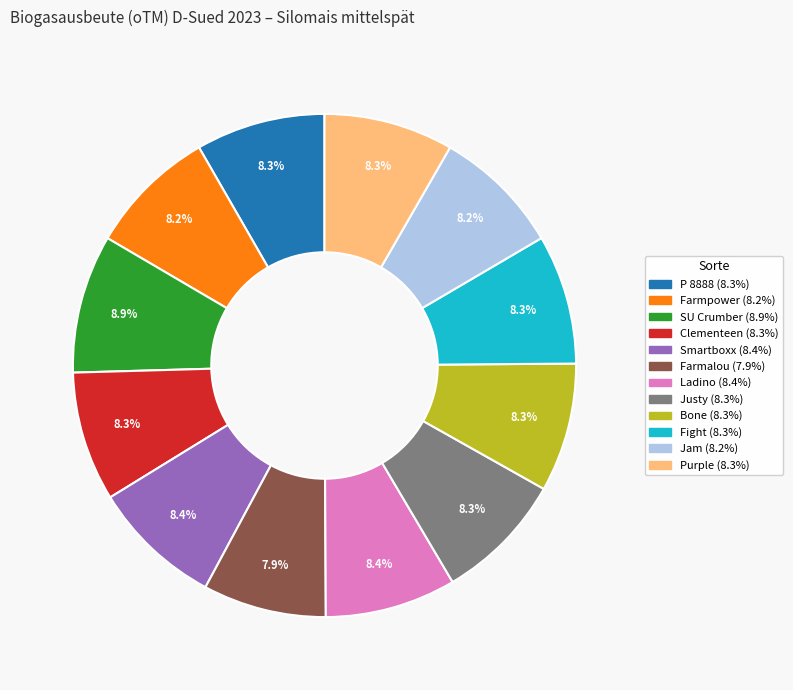

Is there any slice that represents more than half of the pie?

No